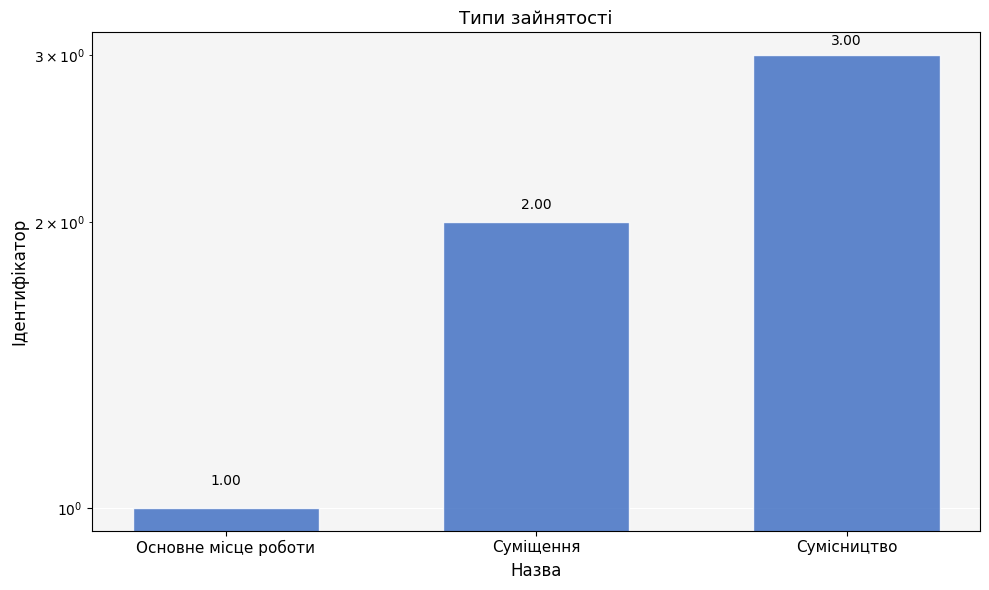

What is the label of the 2nd bar from the left?

Суміщення